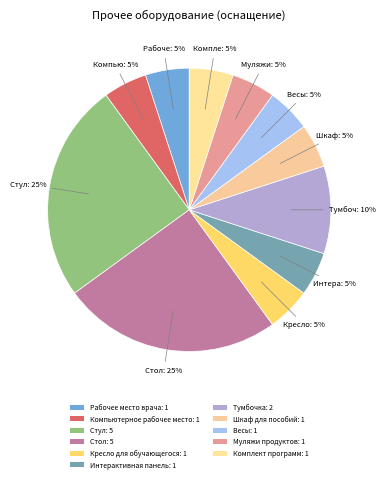

Is it true that Стол is 13% of the pie?

False